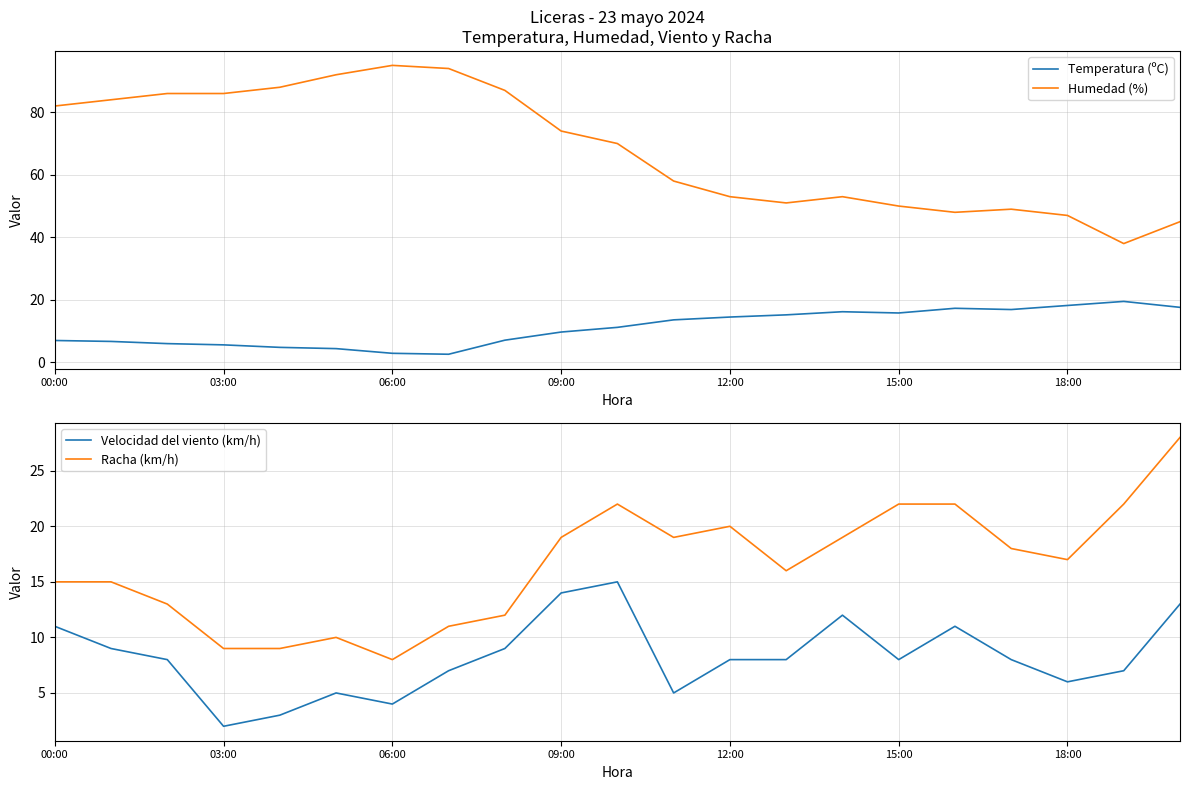

What is the value of the Velocidad del viento (km/h) point at the 21st from the left?

13.0